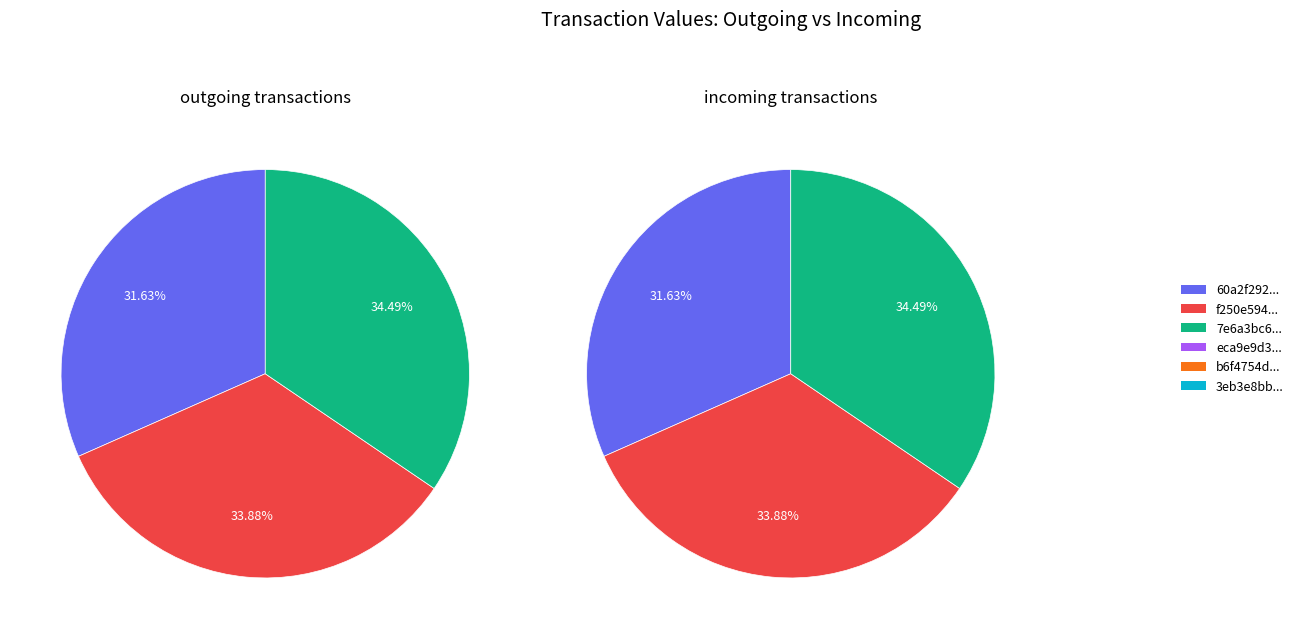

Which has a higher value, 4 or 5?

4